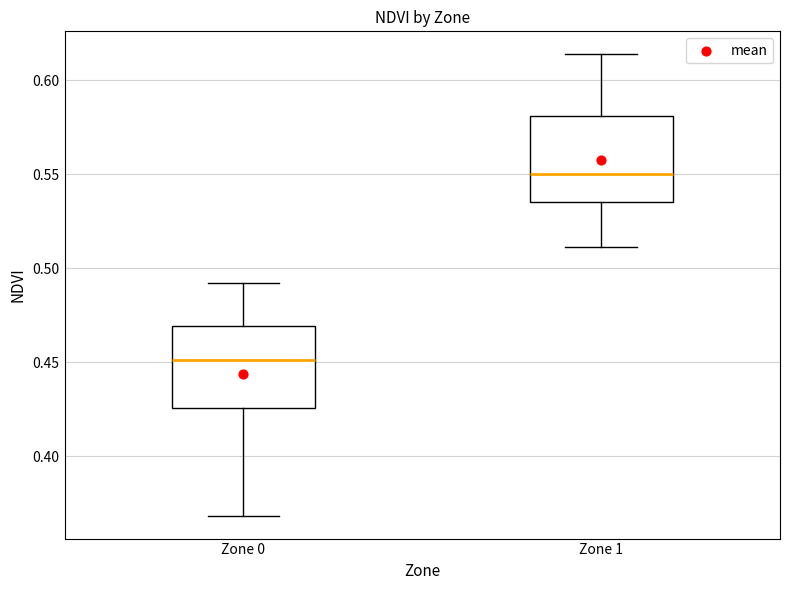

Which box's median line is the highest?

Zone 1